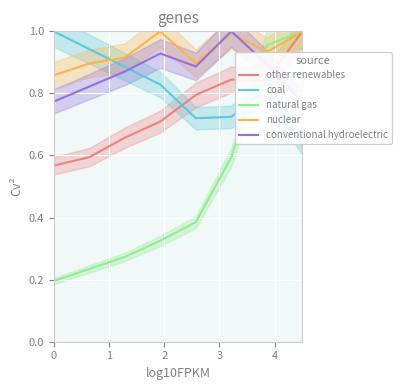

True or false: other renewables and coal cross at least once.

True